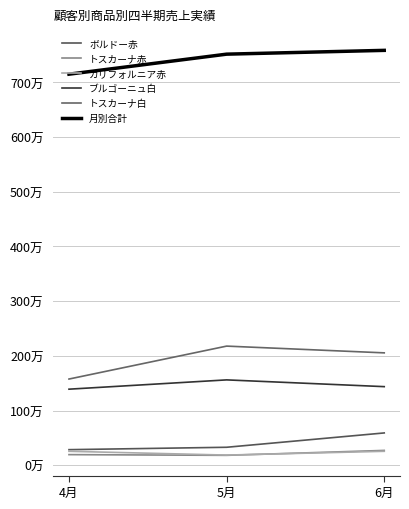

What is the value of the ボルドー赤 point at the 1st from the left?

283920